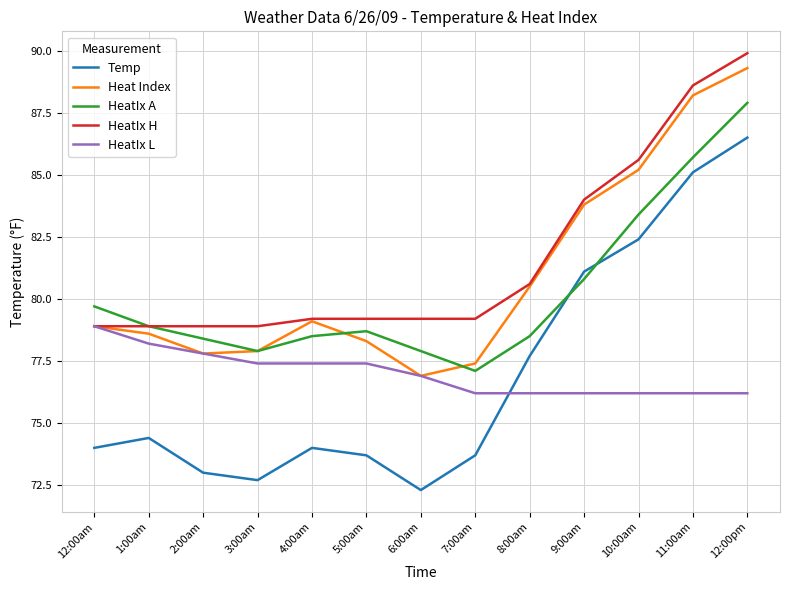

What is the total value across all series at 4:00am?

388.2